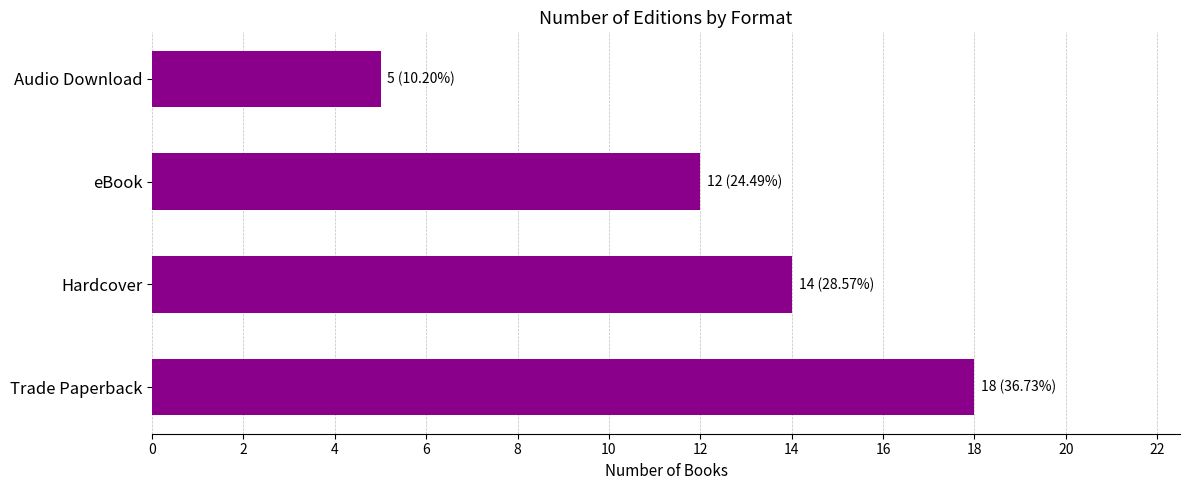

What is the average value?

12